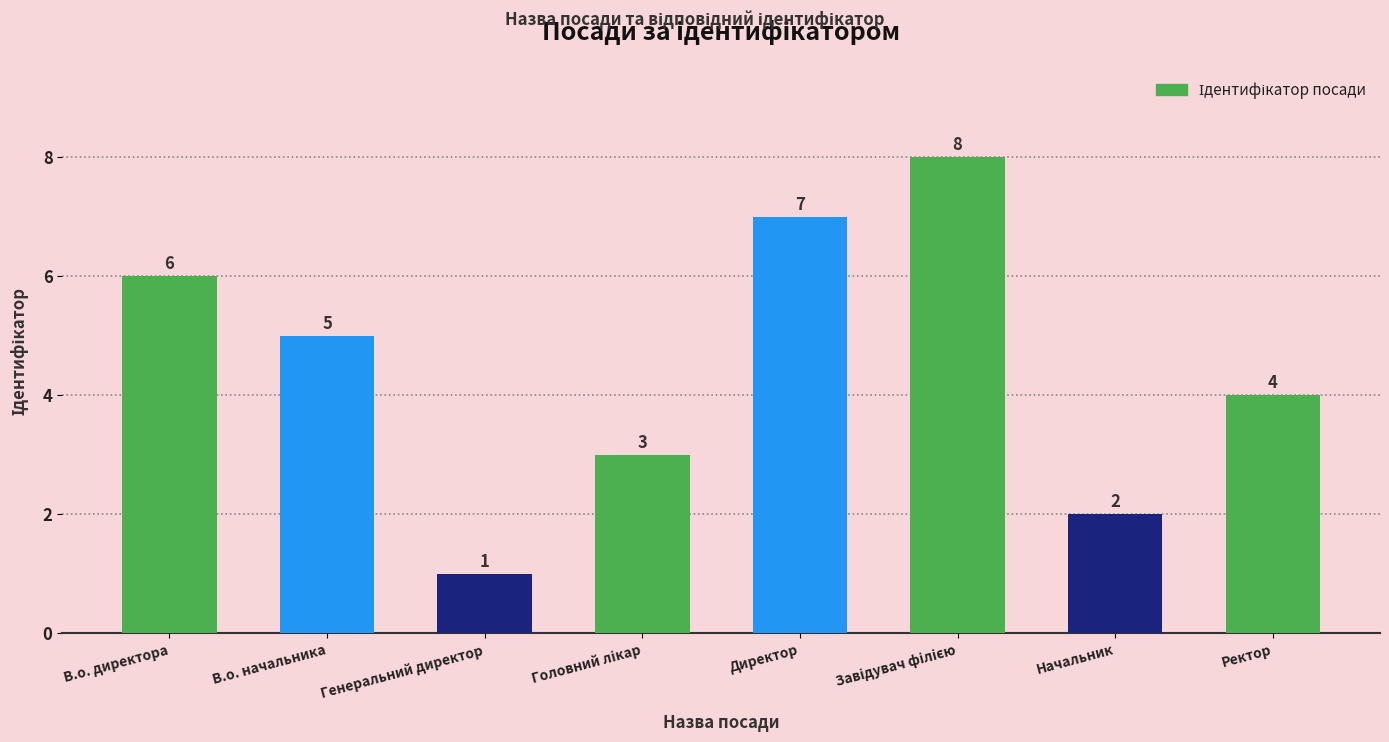

What is the sum of the values at Начальник and В.о. начальника?

7